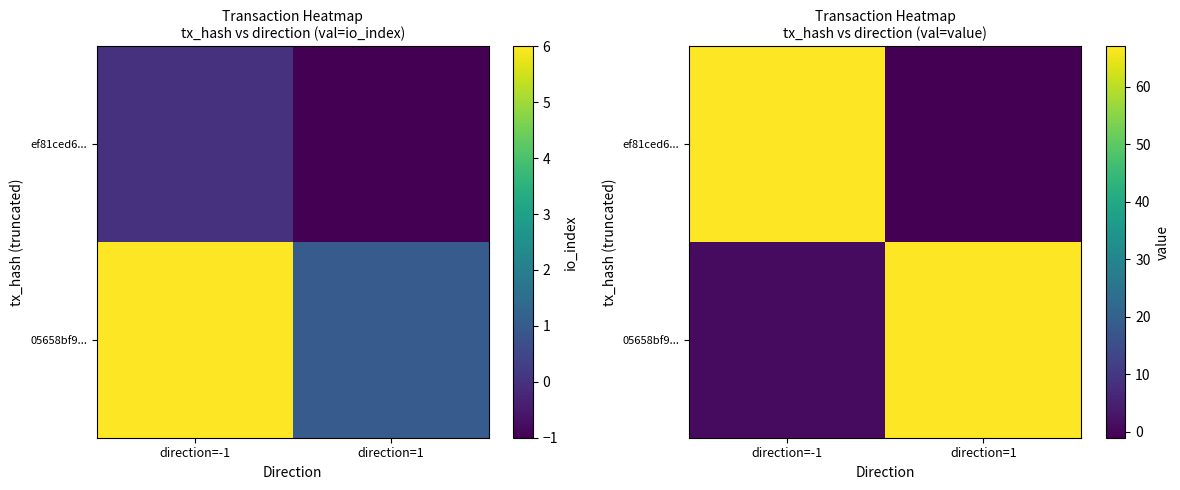

Which category has the lowest value in the 05658bf9... series?

direction=-1